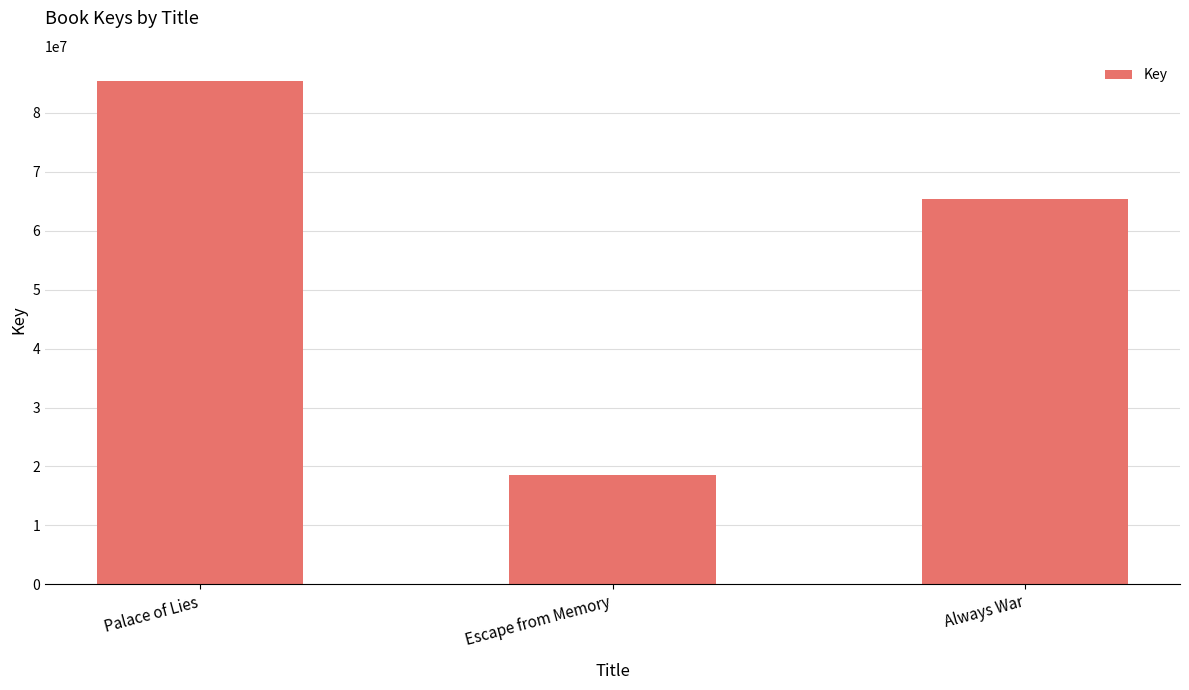

What is the difference between the second highest and minimum values?

46826665